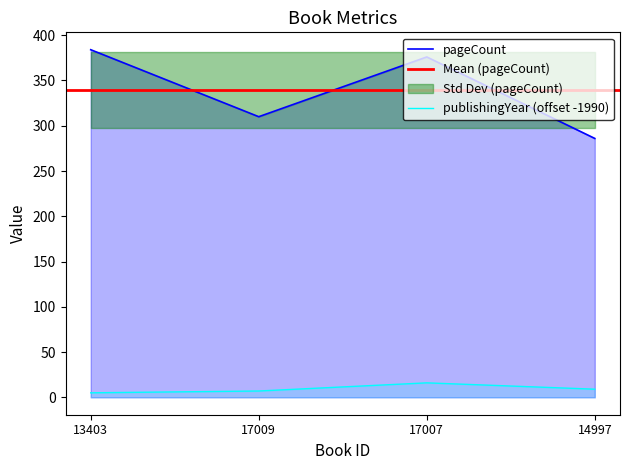

The value of publishingYear at 14997 is 9. True or false?

True